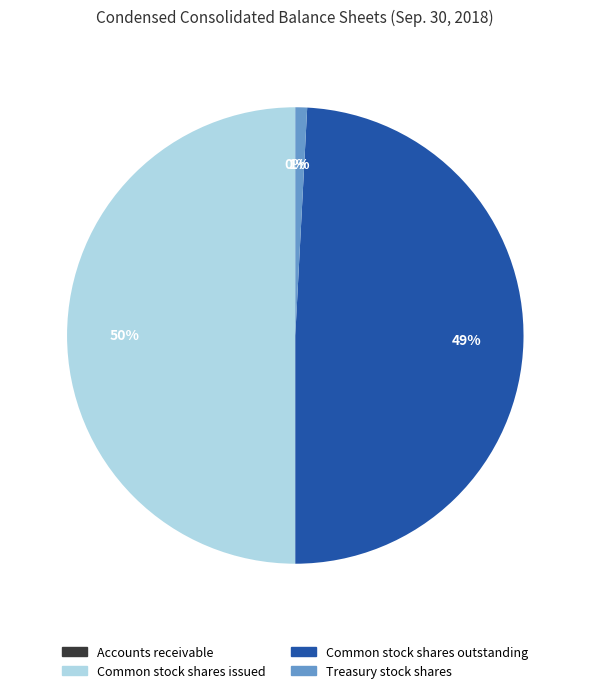

Is it true that Treasury stock shares is 1% of the pie?

True